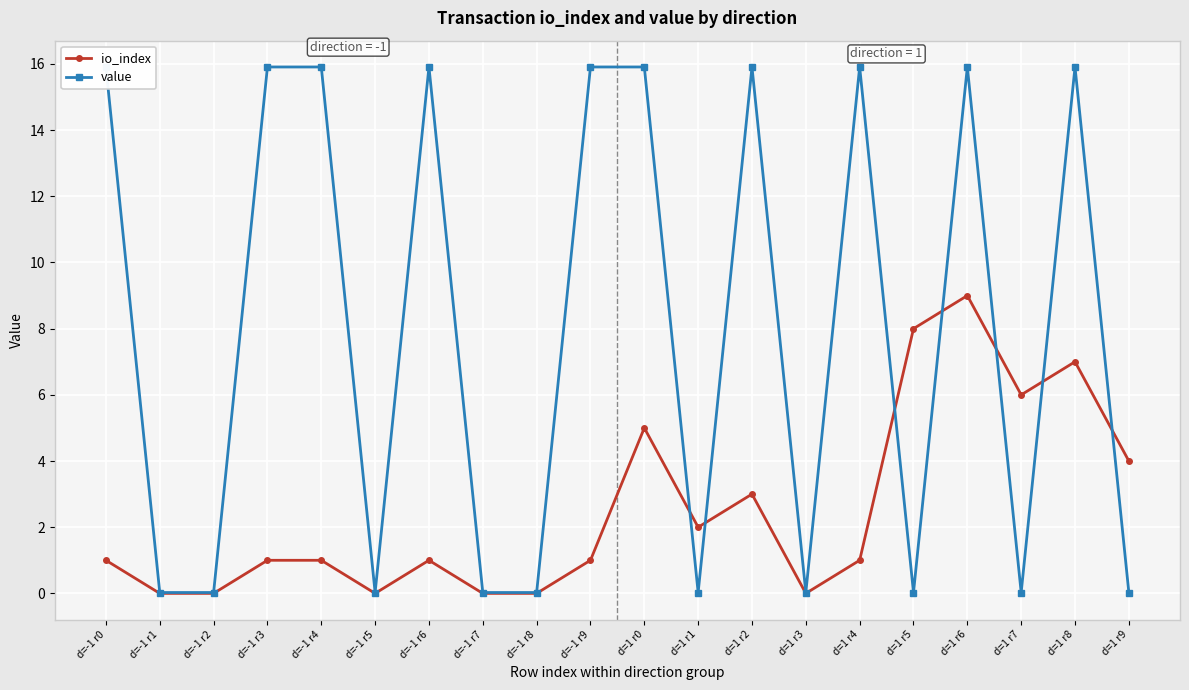

True or false: value and io_index cross at least once.

True